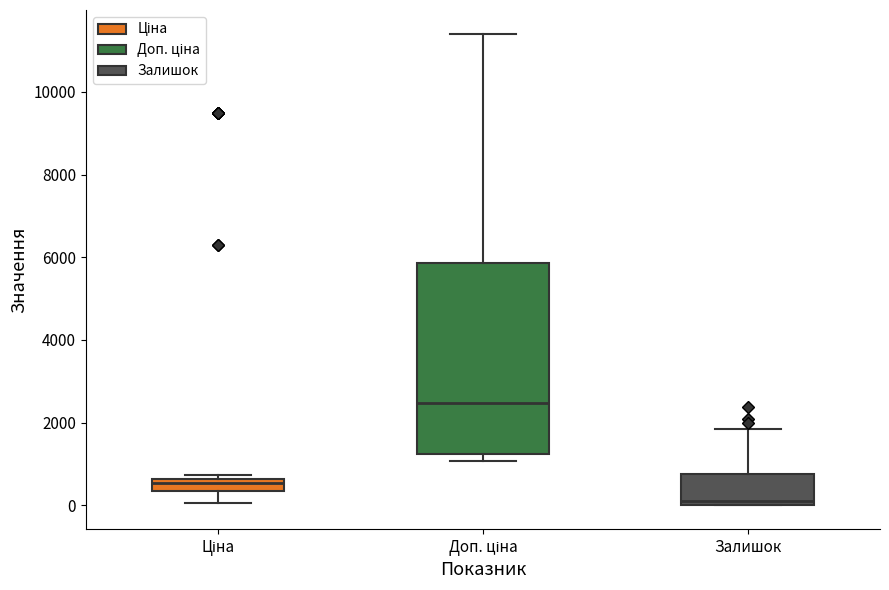

Where does the lower whisker of the box for Ціна end on the y-axis? The values are not printed on the chart, so give them approximately, as read against the axis.

0